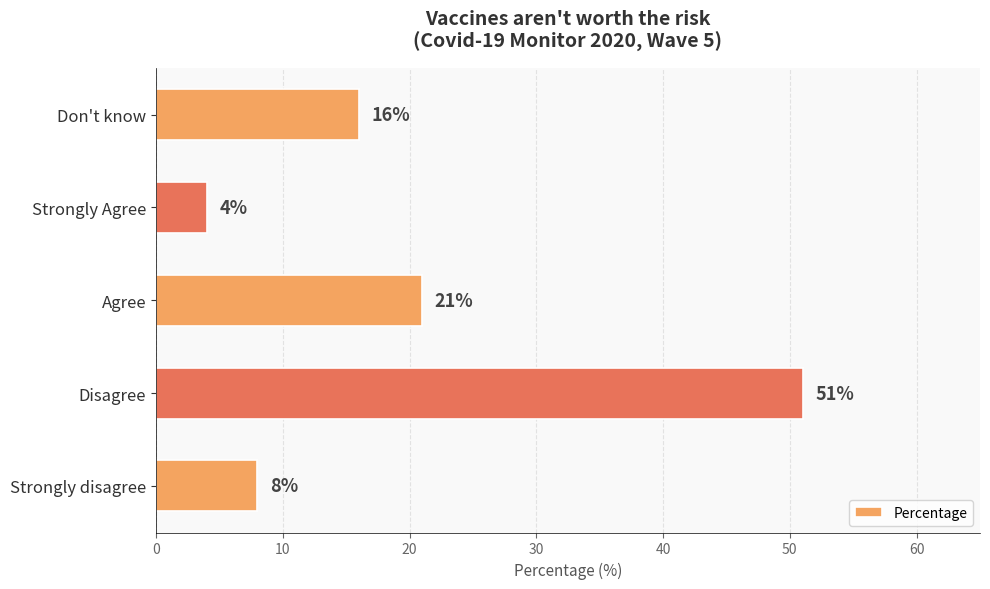

What is the ratio of the value at Disagree to the value at Agree?

2.4